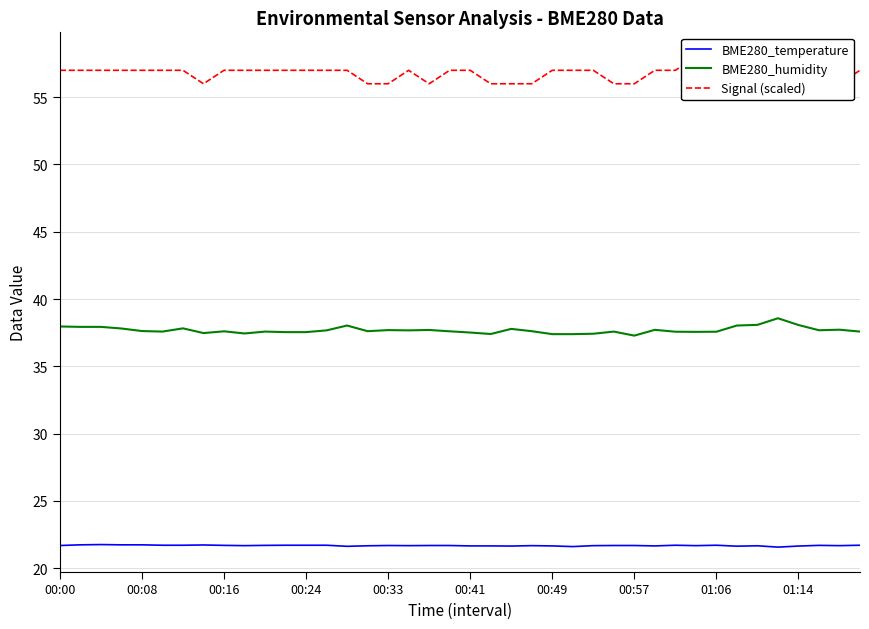

What is the total value across all series at 10?

116.3